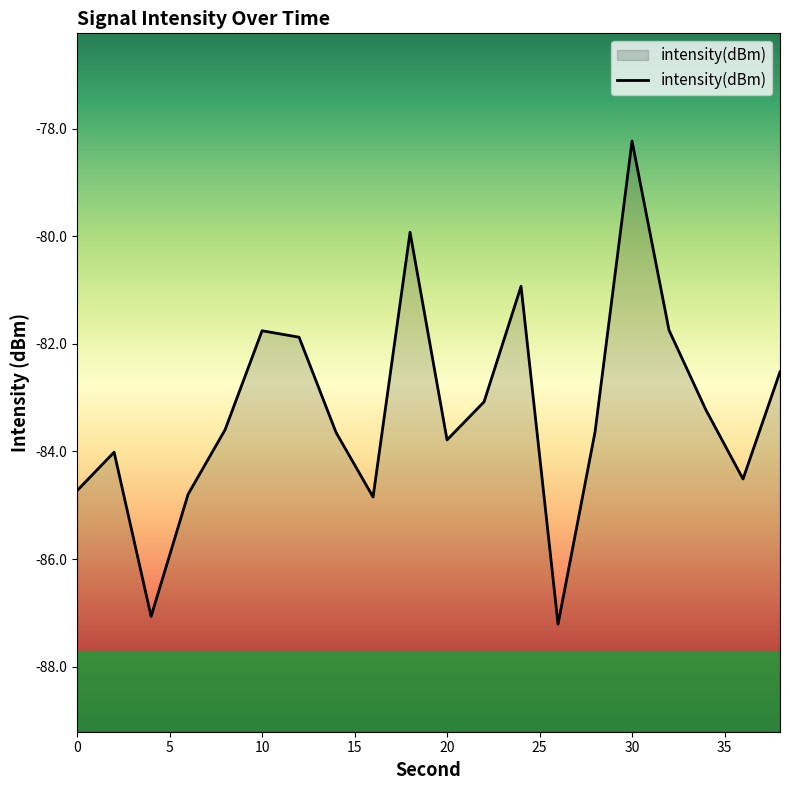

What is the difference between the values at 30 and 0?

6.5